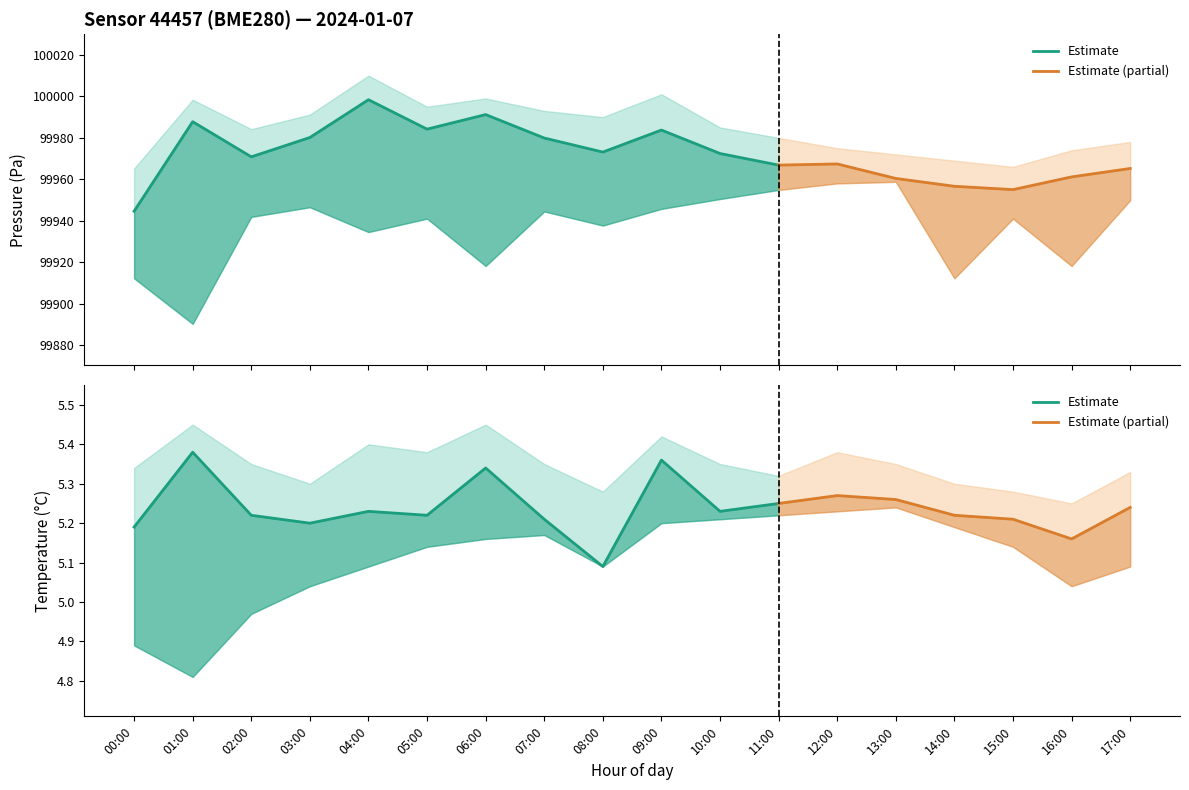

What is the sum of all temperature values?

94.3